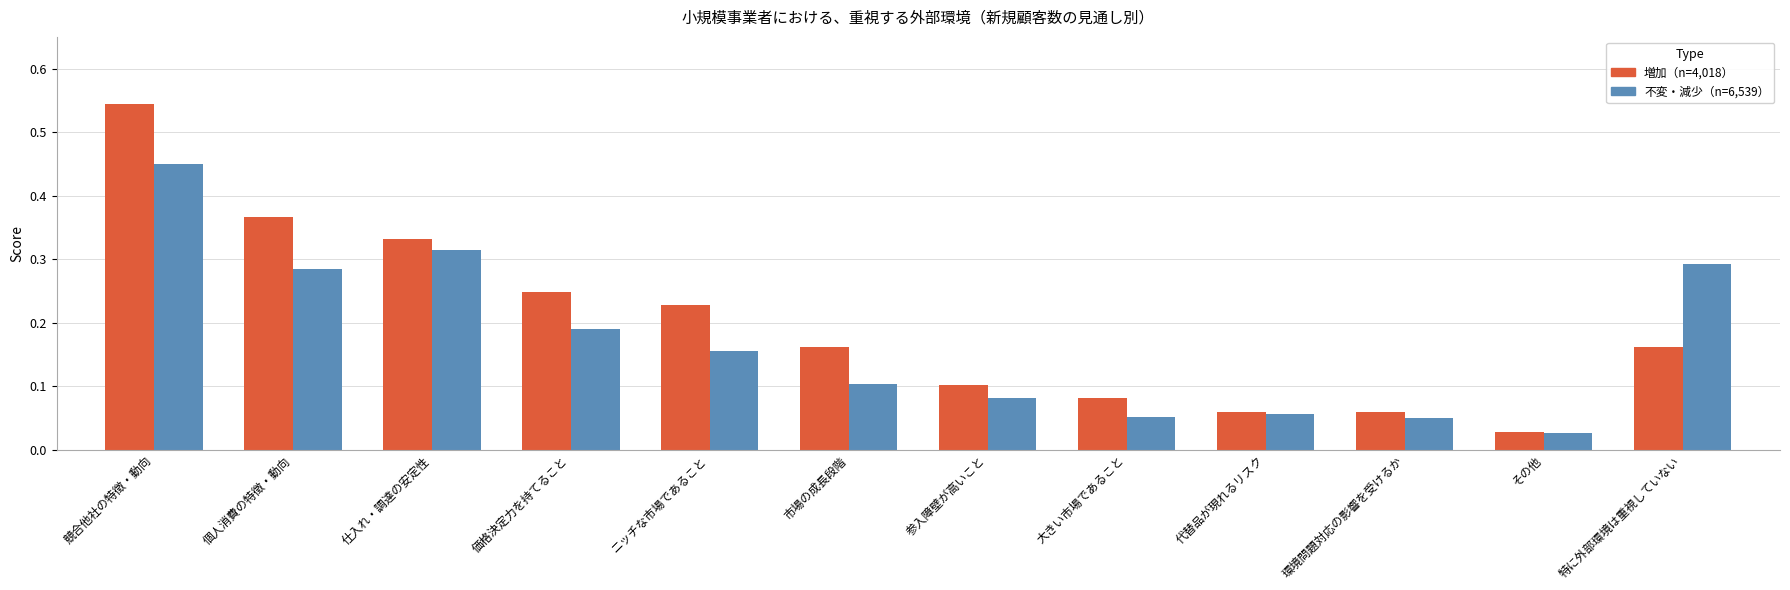

At which label does 増加（n=4,018） reach its peak?

競合他社の特徴・動向